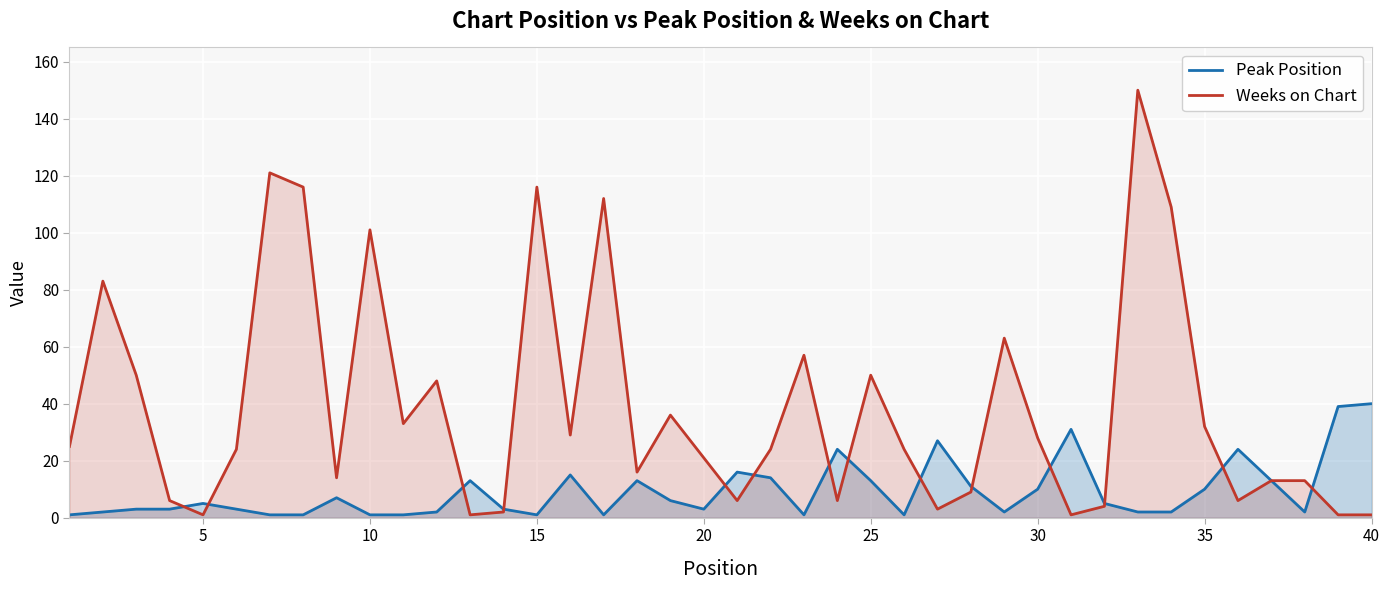

What is the maximum value shown in the chart?

150